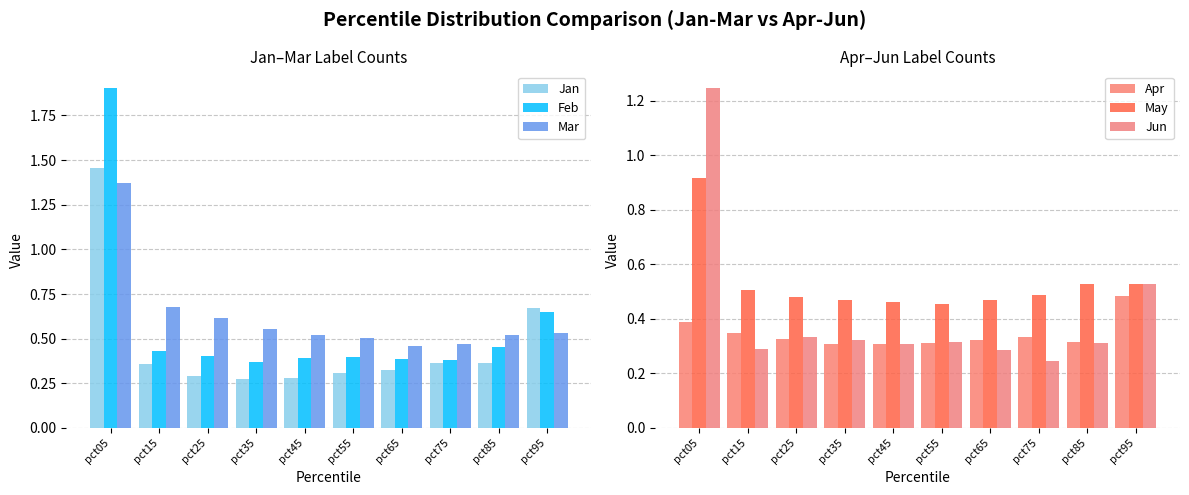

What is the difference between the second highest and second lowest values in the Jan series?

0.4